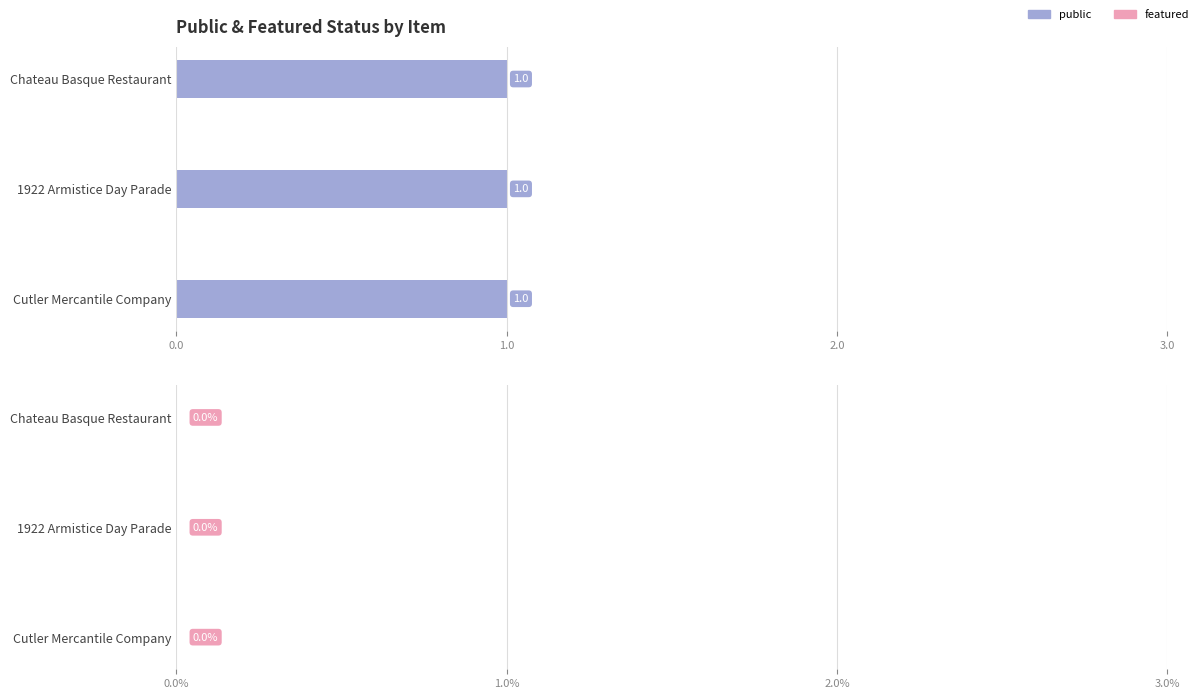

Which has a higher value, Chateau Basque Restaurant or 1922 Armistice Day Parade?

Chateau Basque Restaurant